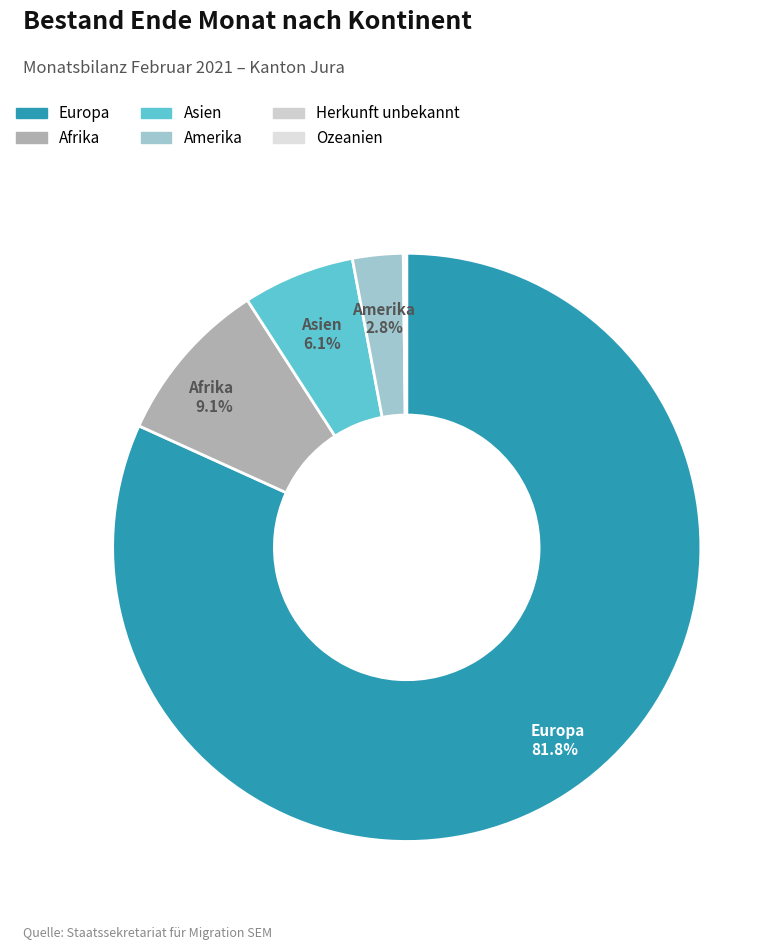

Does Europa account for over 50% of the chart?

Yes